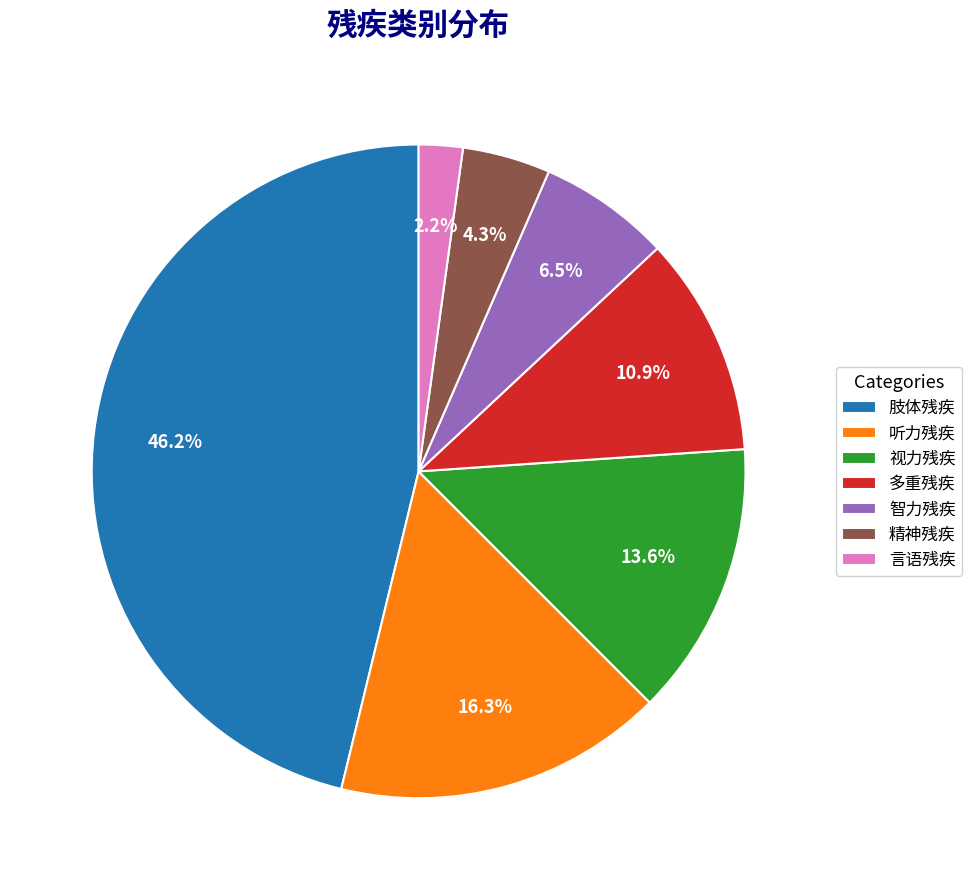

To the nearest percent, what percentage of the pie is 精神残疾?

4%